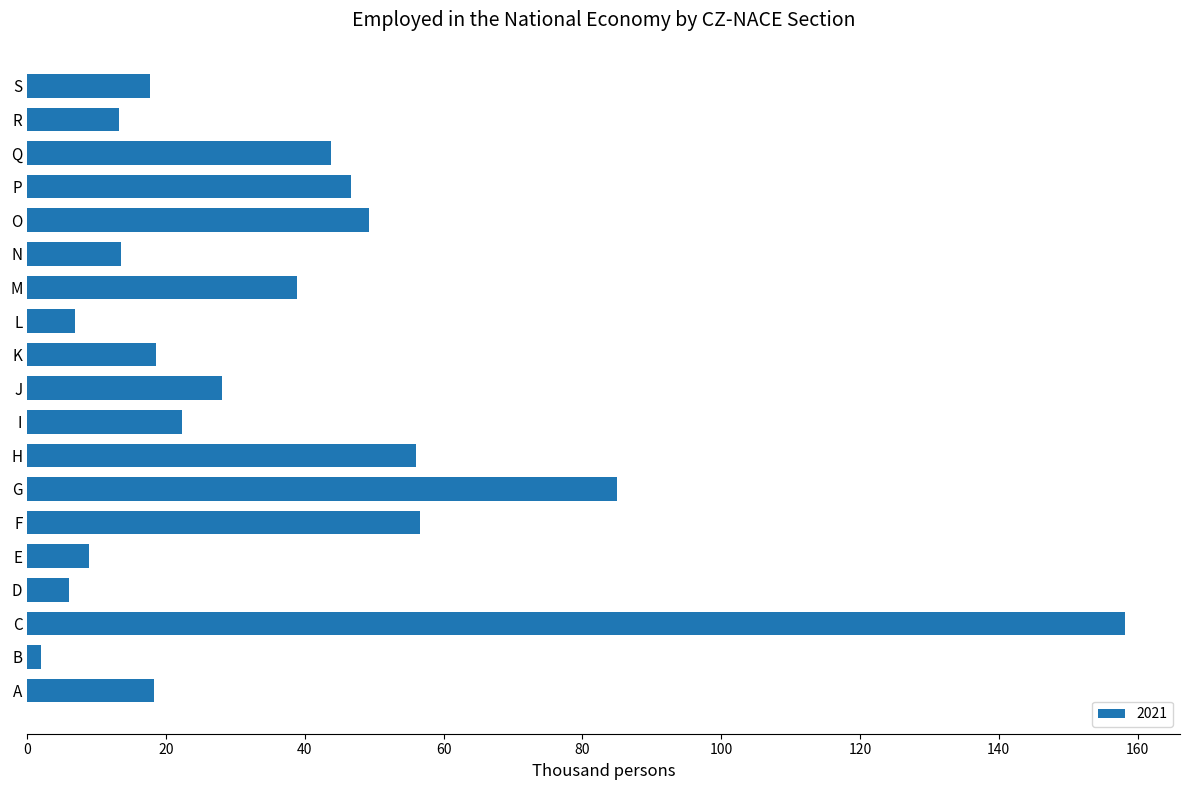

The chart shows a value of 17.7 at S. True or false?

True